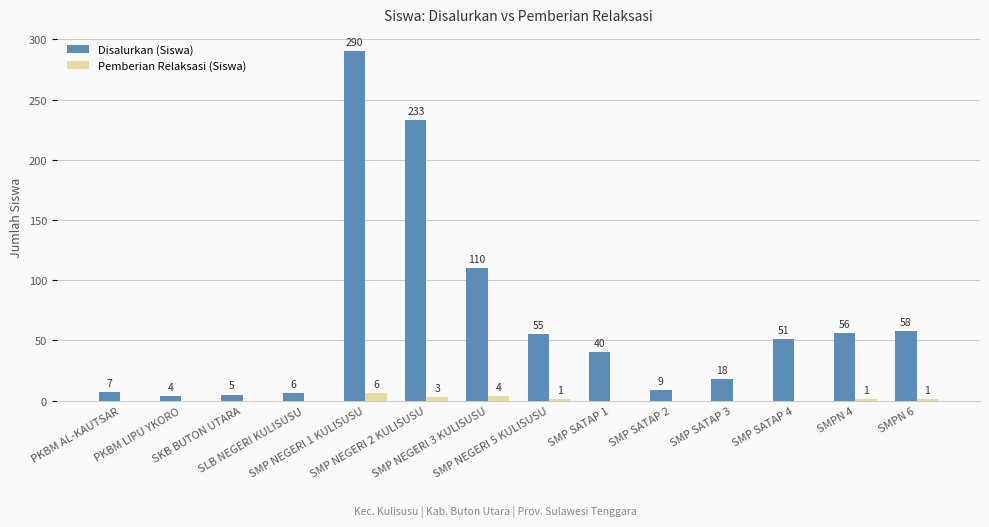

What is the highest value of the Pemberian Relaksasi (Siswa) series?

6